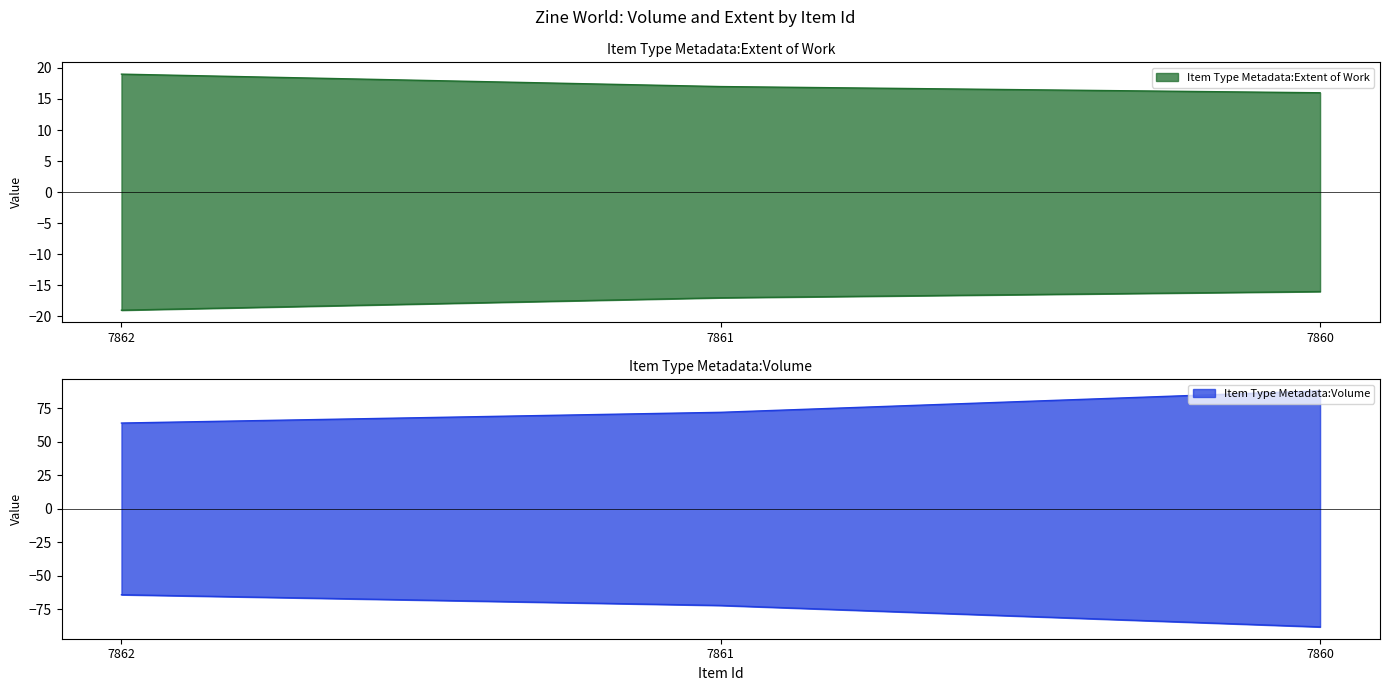

Which series has the largest range (max minus min)?

Item Type Metadata:Volume